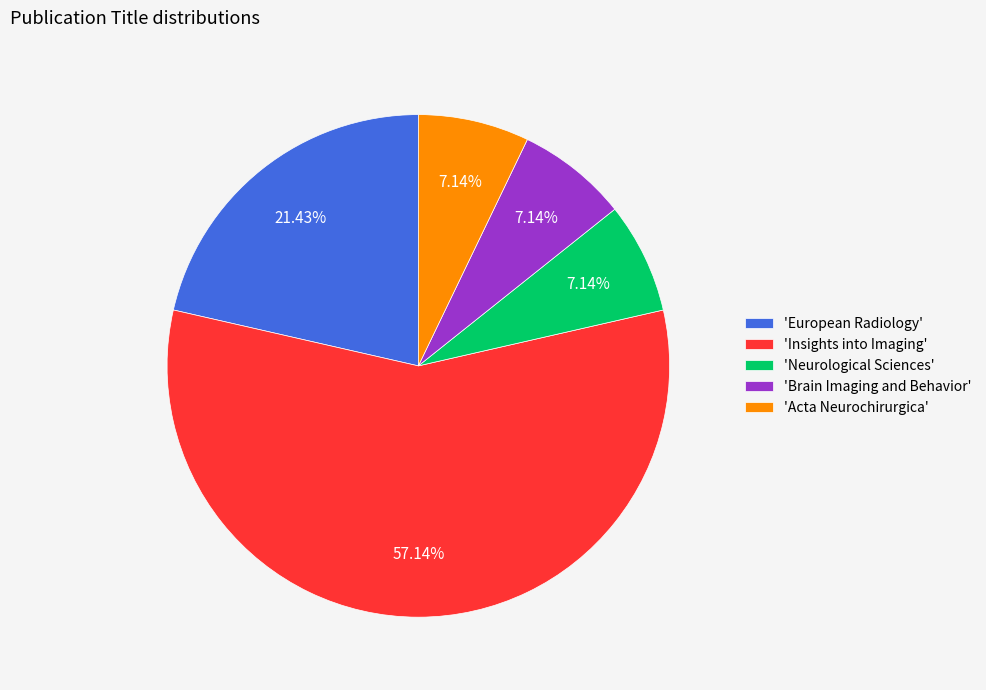

Combined, do 'European Radiology' and 'Acta Neurochirurgica' account for over 50%?

No